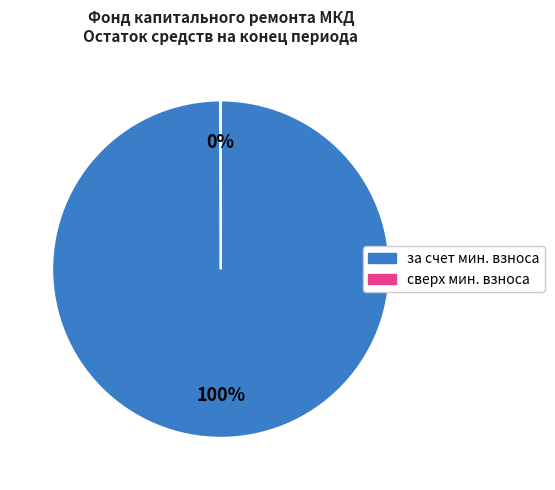

Is there a majority slice in this chart?

Yes